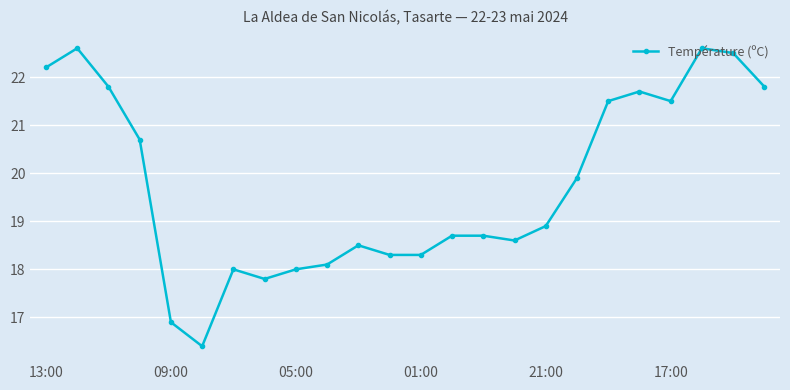

What is the value of the 16th point from the left?

18.6